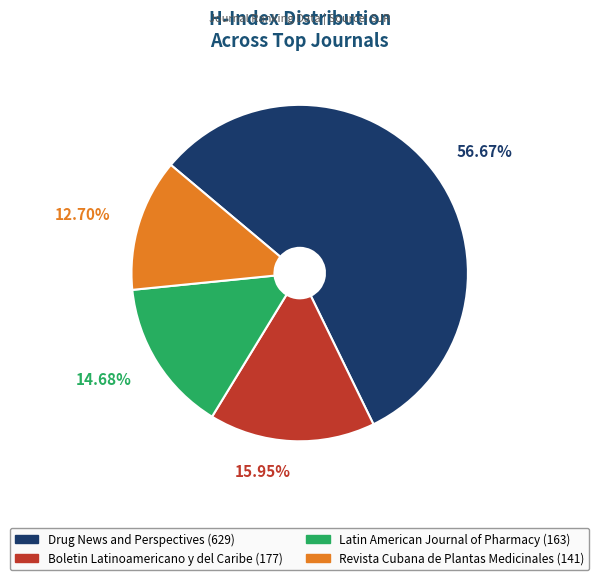

The Drug News and Perspectives slice represents 57% of the pie. True or false?

True